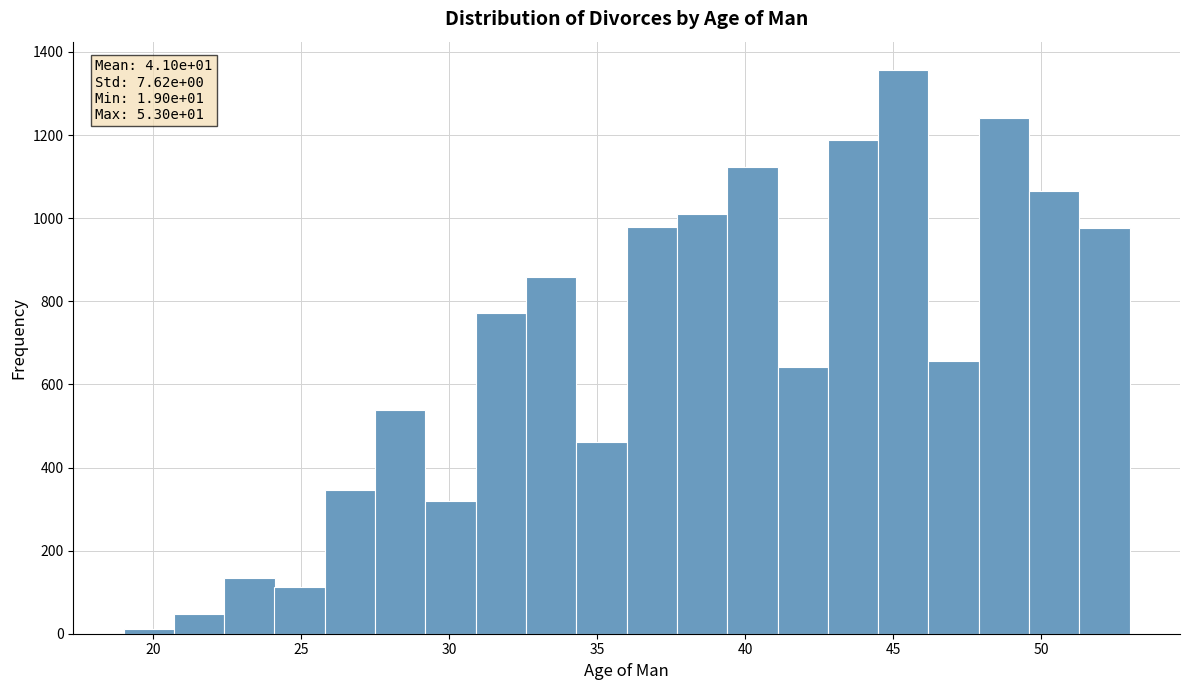

Around what value on the x-axis is the tallest bar? Give the approximate position of its centre, as read against the axis.

45.5